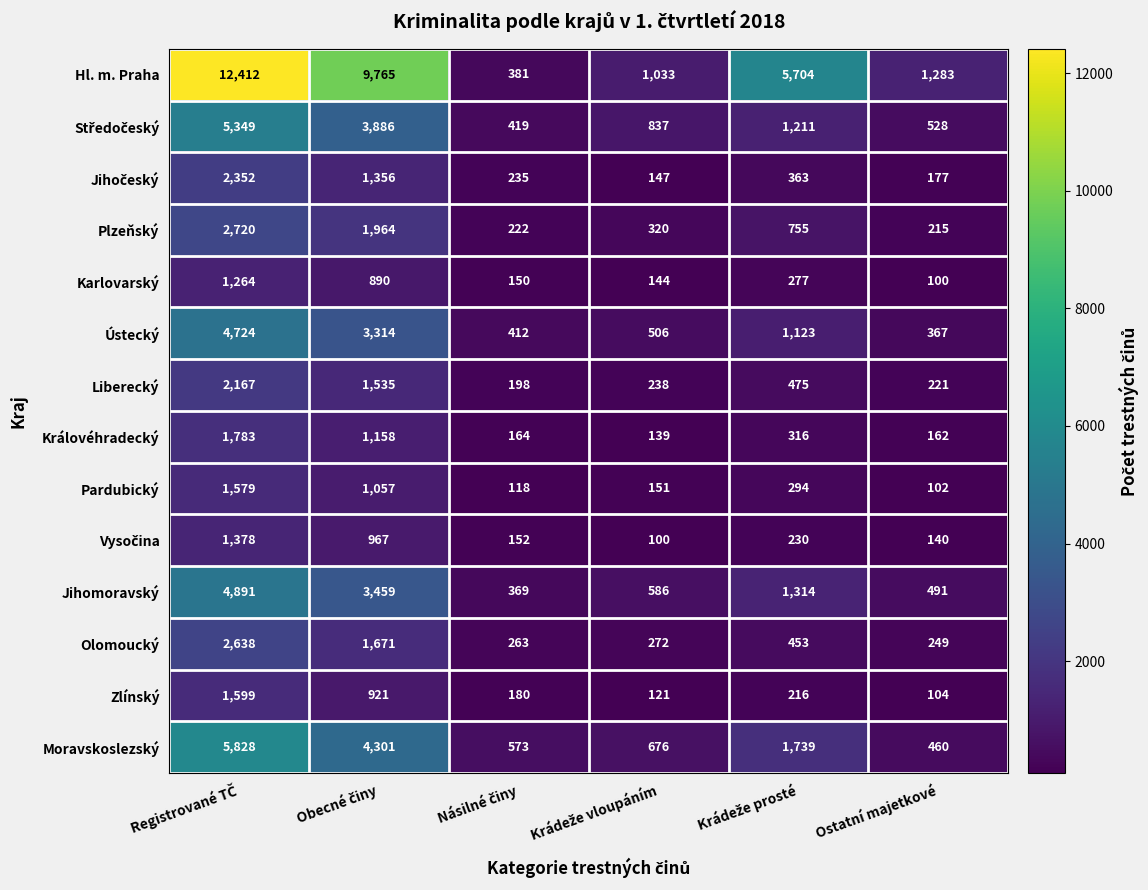

Which series has the largest range (max minus min)?

Hl. m. Praha